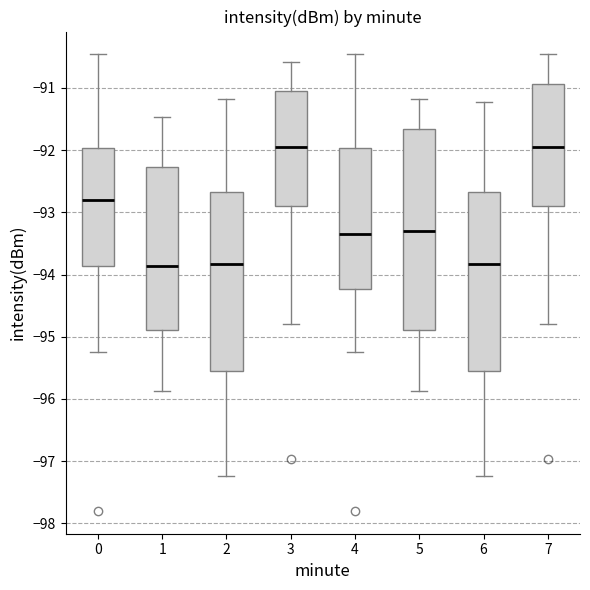

Comparing the boxes themselves (not the whiskers), which one is the tallest?

5